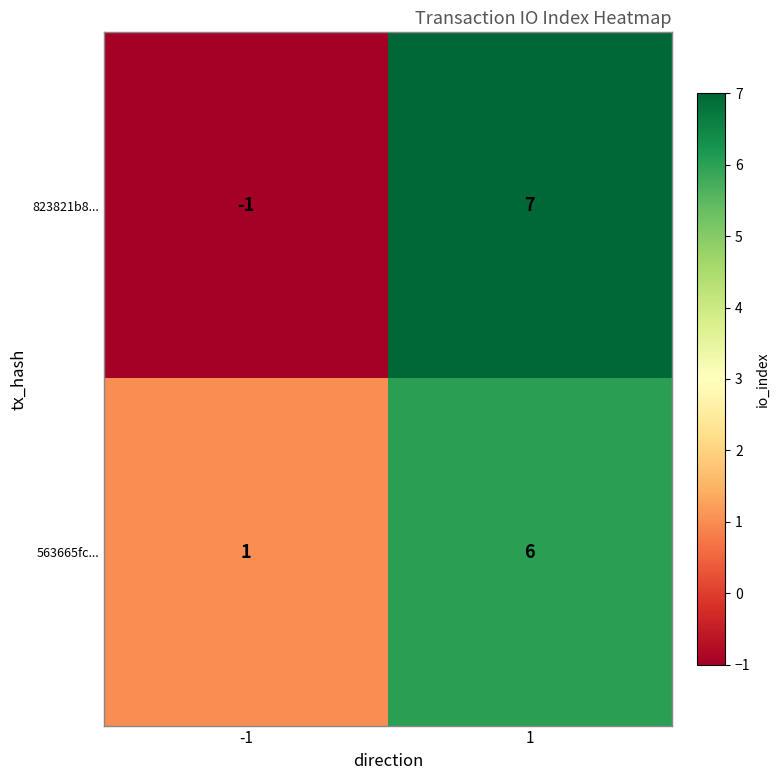

How many series are shown in this chart?

2